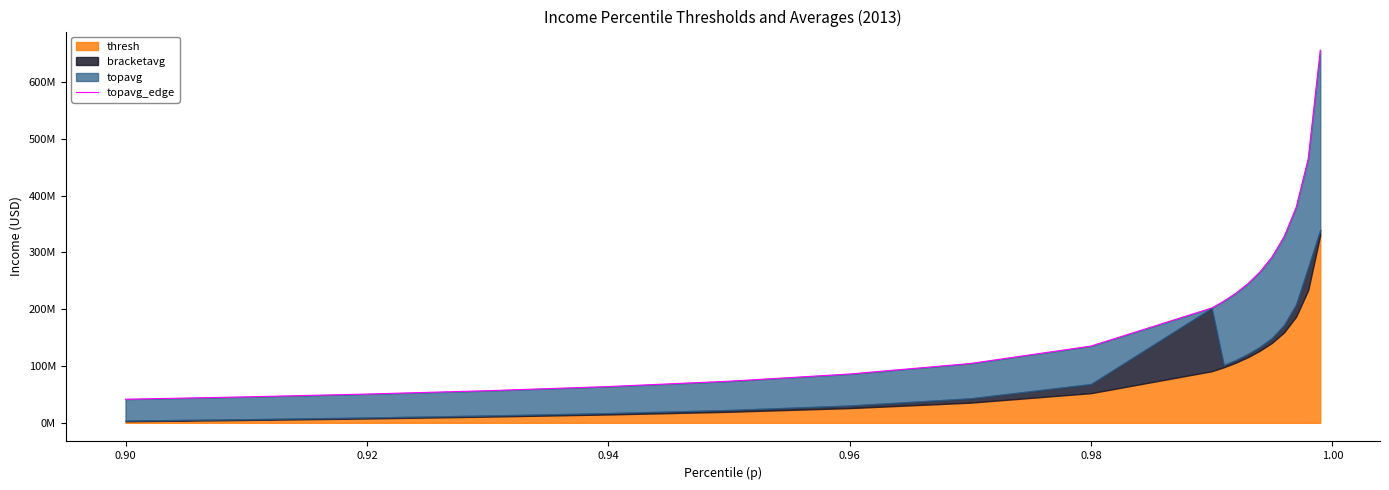

What is the sum of all values?

3929800088